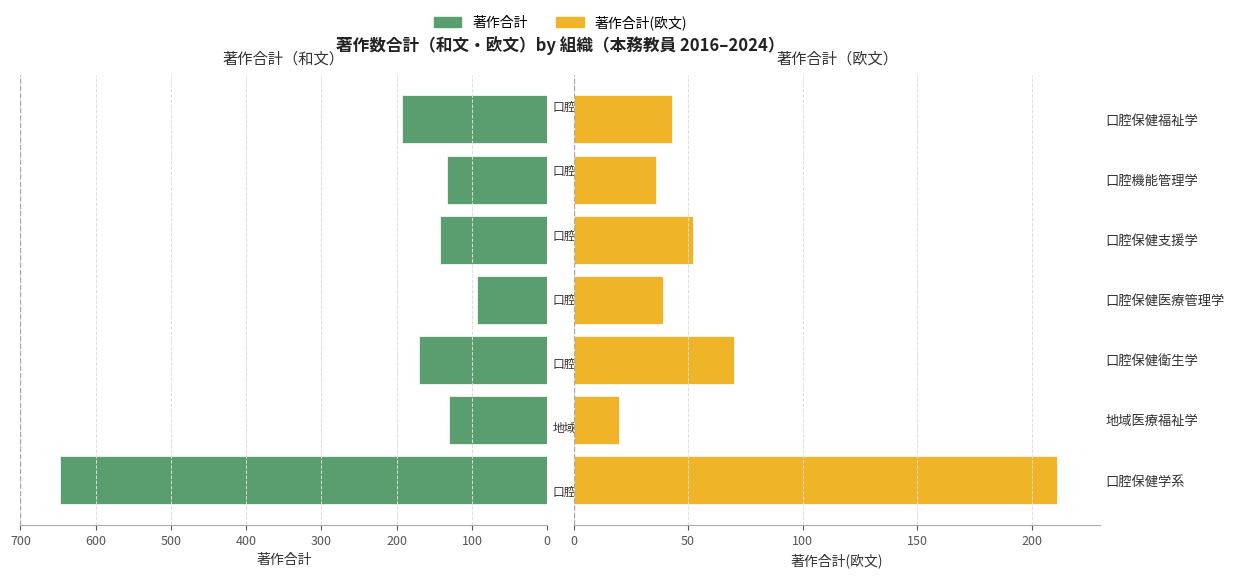

At 口腔保健医療管理学, list the series in order from largest to smallest.

著作合計, 著作合計(欧文)